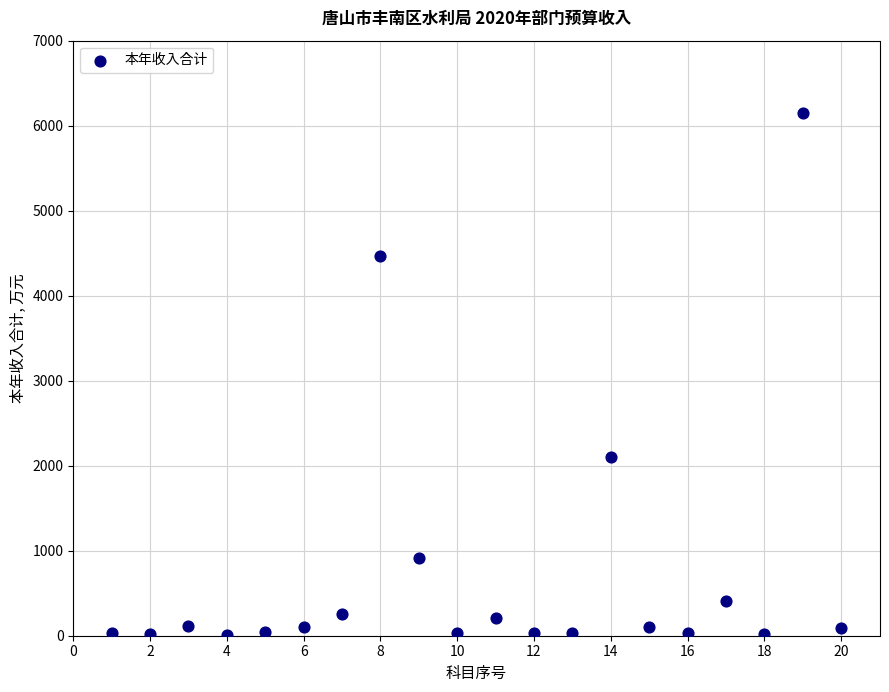

What Y value in the scatter plot is closest to 3080?

2104.0